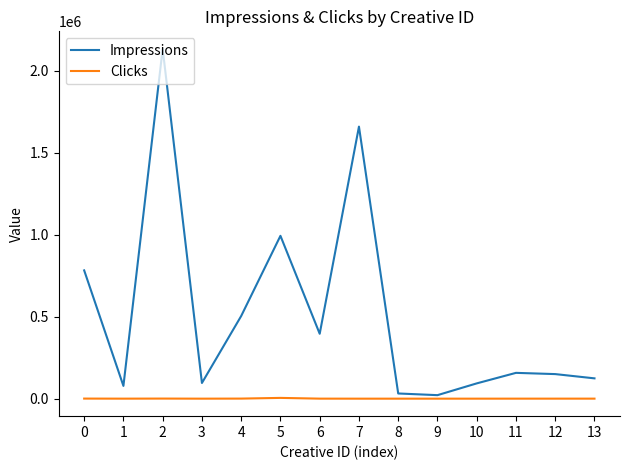

What is the difference between the maximum and minimum values in the Clicks series?

4708